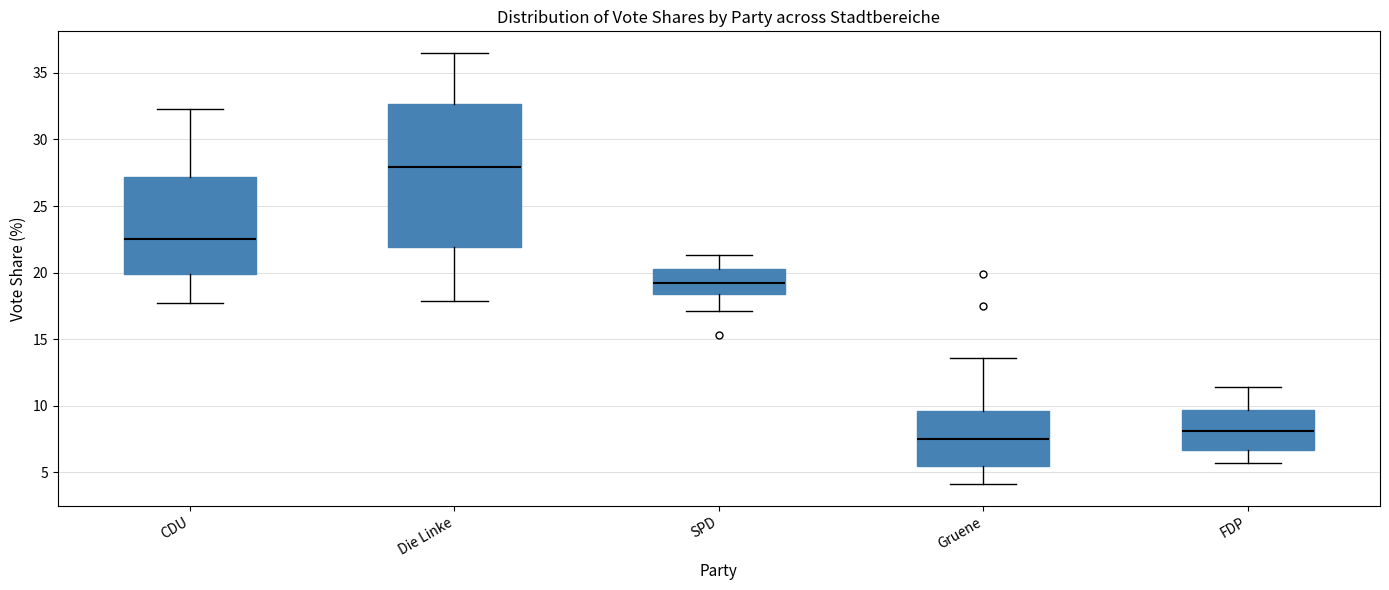

Reading left to right, read every box against the y-axis: the position of its median line, the range the box covers, and the ends of its whiskers. The values are not printed on the chart, so give them approximately, as read against the axis.

CDU: median 22.5, box 20.0 to 27.0, whiskers 17.5 to 32.5
Die Linke: median 28.0, box 22.0 to 32.5, whiskers 18.0 to 36.5
SPD: median 19.0, box 18.5 to 20.5, whiskers 17.0 to 21.5
Gruene: median 7.5, box 5.5 to 9.5, whiskers 4.0 to 13.5
FDP: median 8.0, box 6.5 to 9.5, whiskers 5.5 to 11.5